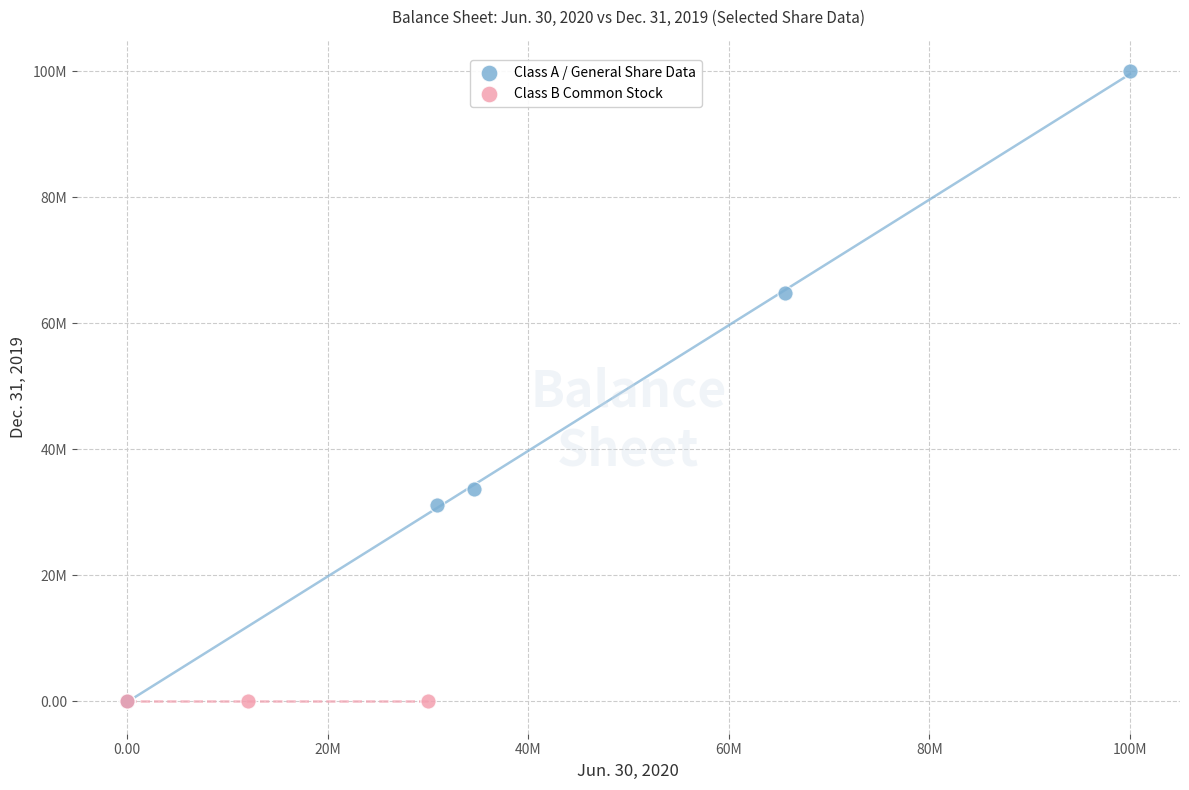

Which series reaches the maximum Y coordinate?

Class A / General Share Data